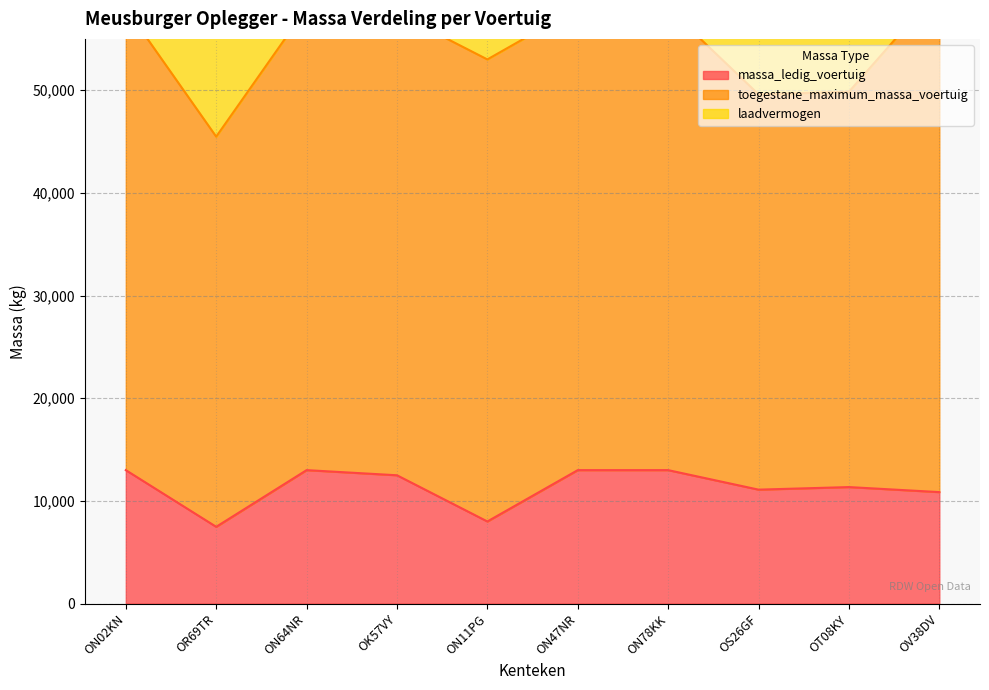

The value of massa_ledig_voertuig at OR69TR is 7480. True or false?

True